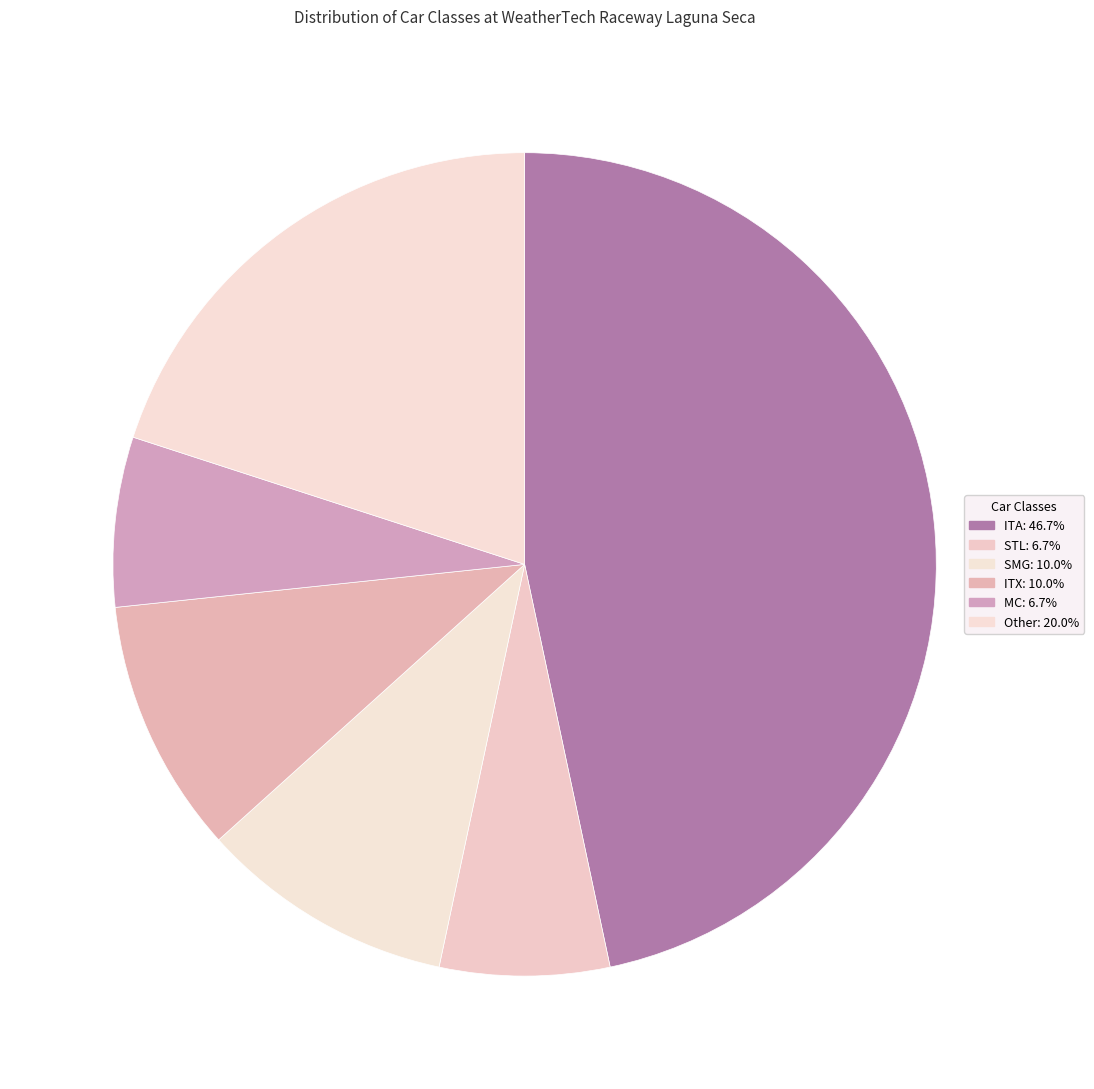

Count the number of slices in the pie.

6